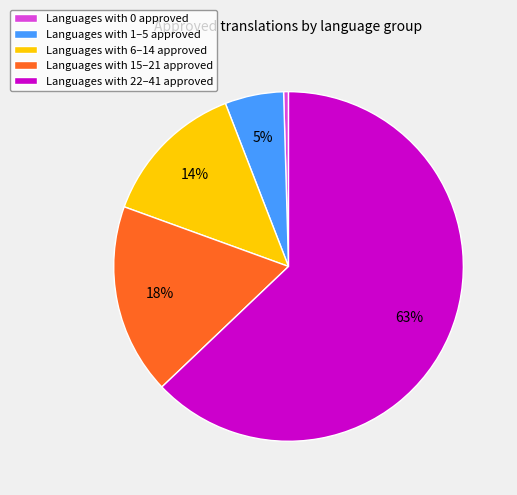

What percentage is the Languages with 22–41 approved slice, to the nearest percent?

63%